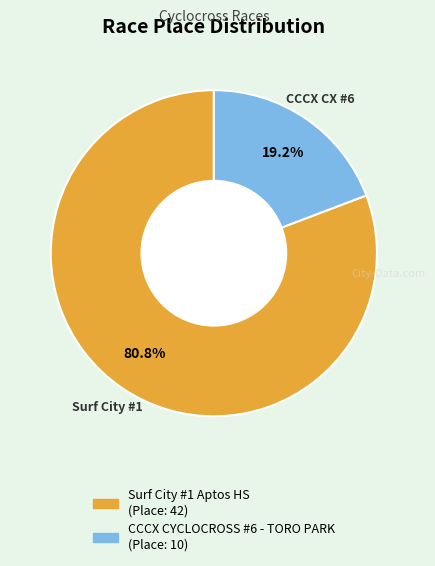

How much of the chart is everything except Surf City #1 Aptos HS?

19.2%